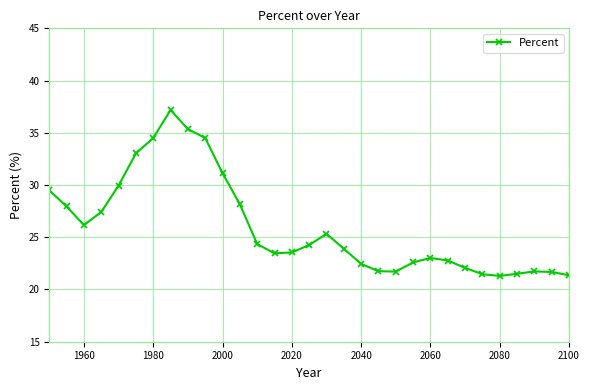

What is the value of the 28th point from the left?

21.5